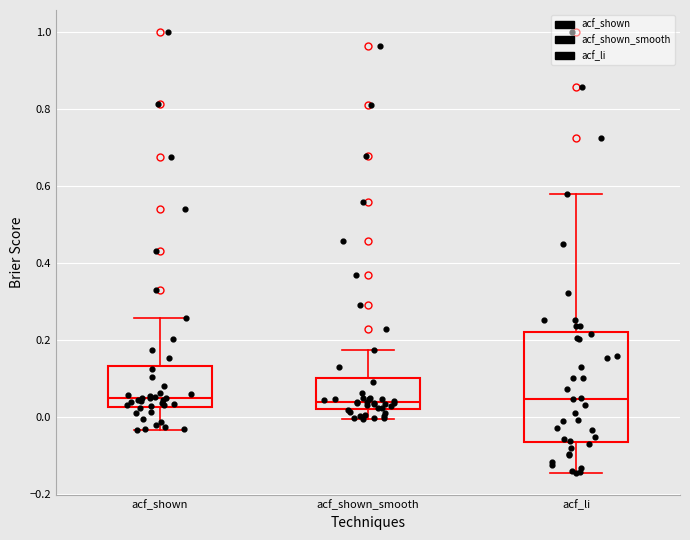

Reading left to right, read every box against the y-axis: the position of its median line, the range the box covers, and the ends of its whiskers. The values are not printed on the chart, so give them approximately, as read against the axis.

acf_shown: median 0.04, box 0.02 to 0.14, whiskers -0.04 to 0.26
acf_shown_smooth: median 0.04, box 0.02 to 0.10, whiskers 0.00 to 0.18
acf_li: median 0.04, box -0.06 to 0.22, whiskers -0.14 to 0.58